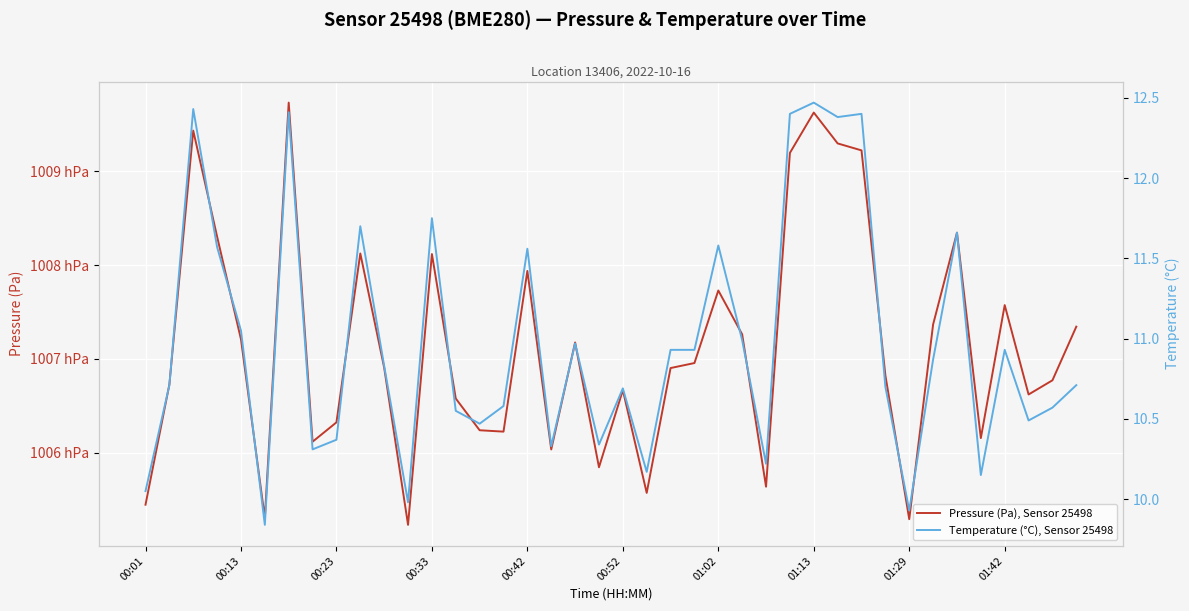

What is the difference between the second highest and minimum values in the Pressure (Pa), Sensor 25498 series?

439.3